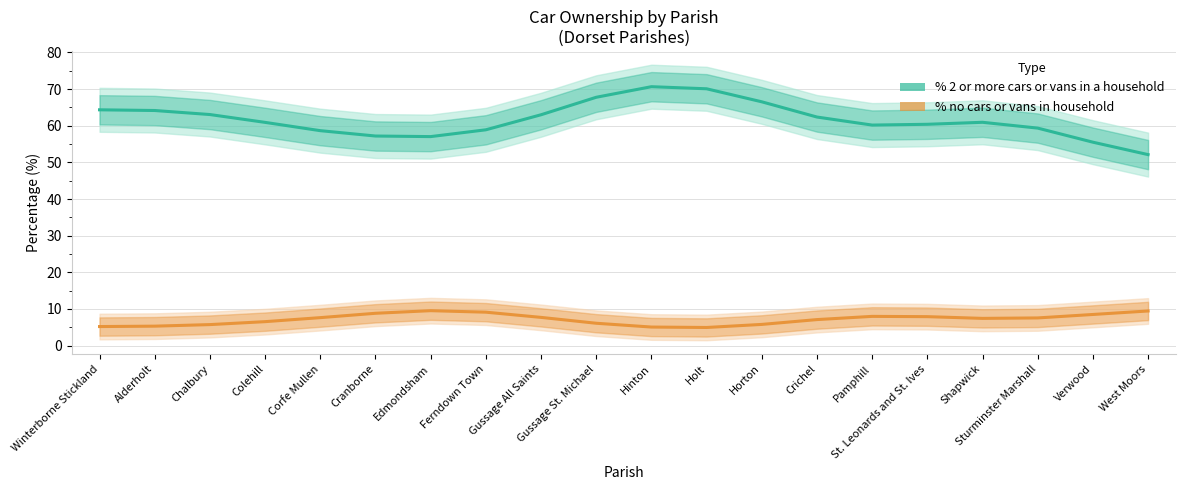

Reading left to right, what are all the values shown in this chart?

% 2 or more cars or vans in a household: Winterborne Stickland=64.4	Alderholt=64.2	Chalbury=63.1	Colehill=60.9	Corfe Mullen=58.7	Cranborne=57.2	Edmondsham=57.0	Ferndown Town=58.9	Gussage All Saints=63.0	Gussage St. Michael=67.8	Hinton=70.7	Holt=70.1	Horton=66.5	Crichel=62.4	Pamphill=60.2	St. Leonards and St. Ives=60.4	Shapwick=60.9	Sturminster Marshall=59.4	Verwood=55.5	West Moors=52.1
% no cars or vans in household: Winterborne Stickland=5.2	Alderholt=5.3	Chalbury=5.7	Colehill=6.5	Corfe Mullen=7.6	Cranborne=8.8	Edmondsham=9.5	Ferndown Town=9.1	Gussage All Saints=7.7	Gussage St. Michael=6.1	Hinton=5.1	Holt=4.9	Horton=5.8	Crichel=7.1	Pamphill=8.0	St. Leonards and St. Ives=7.9	Shapwick=7.4	Sturminster Marshall=7.6	Verwood=8.5	West Moors=9.5